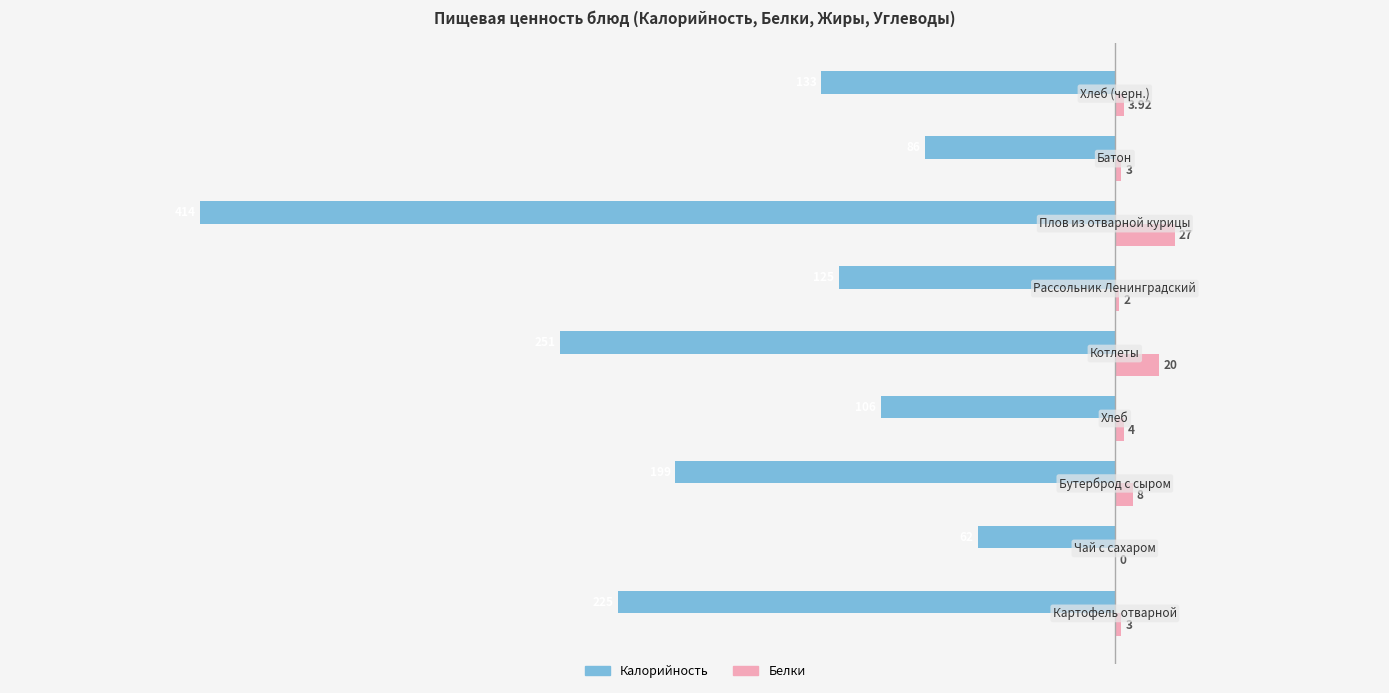

What is the sum of all Калорийность values?

-1601.0